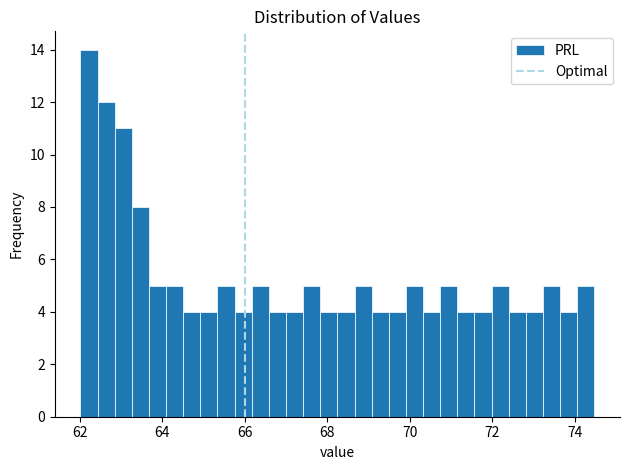

Around what value on the x-axis is the tallest bar? Give the approximate position of its centre, as read against the axis.

62.2